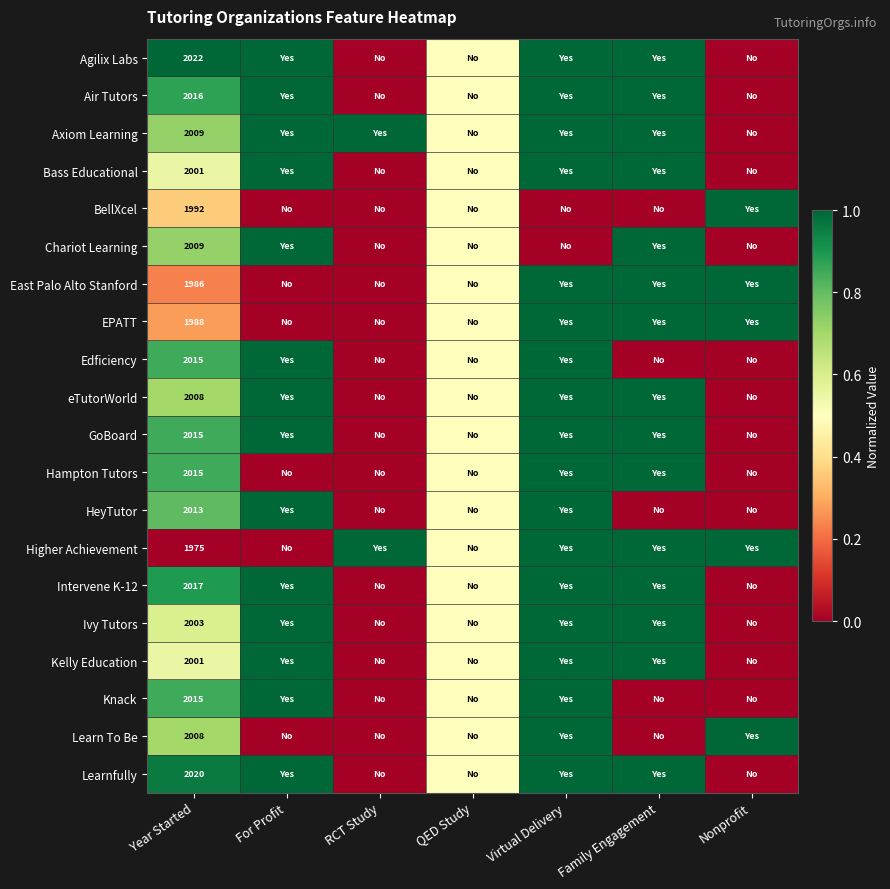

Is it true that East Palo Alto Stanford equals 1986.0 at Year Started?

True